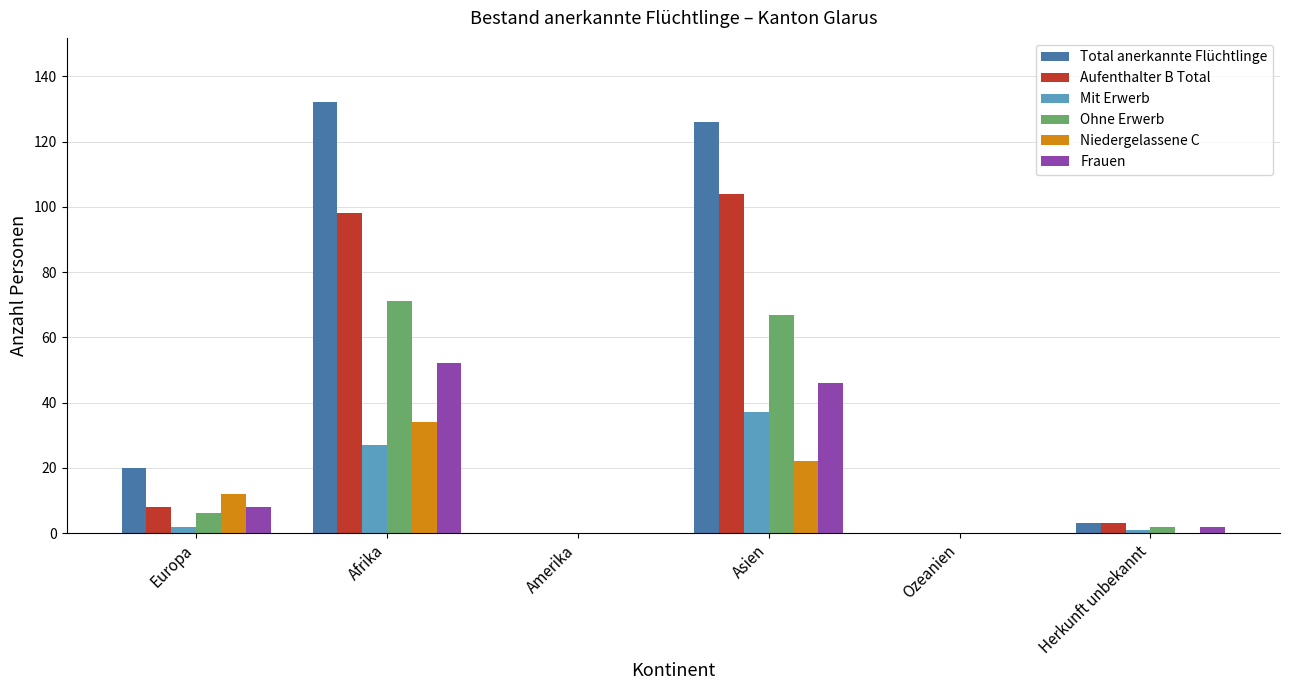

At which category is the sum across all series the highest?

Afrika